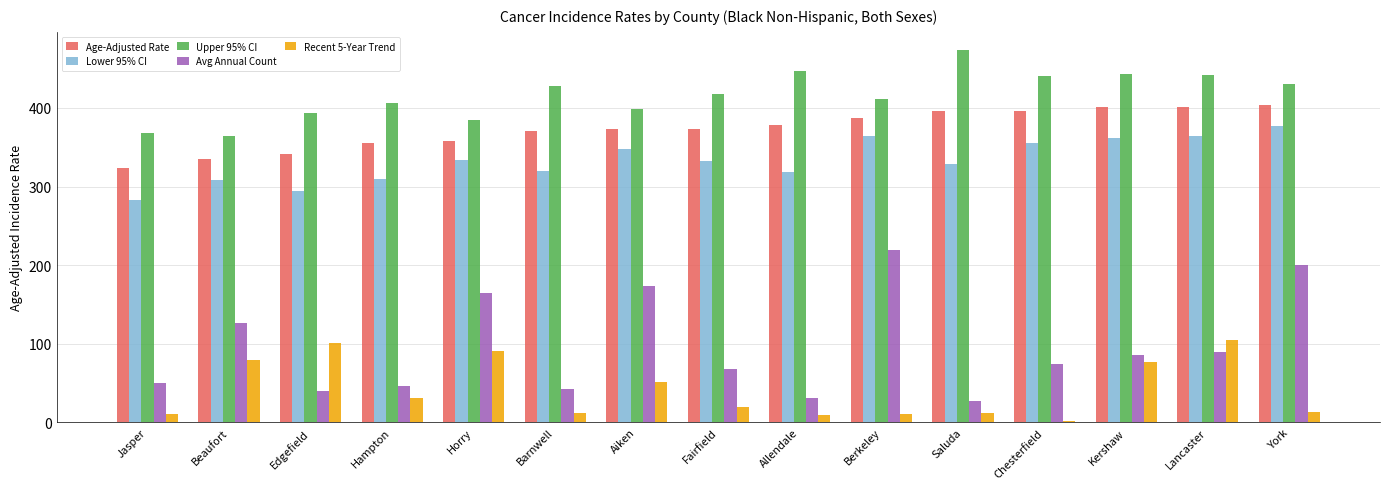

True or false: Upper 95% CI has a value of 152.4 at Saluda.

False